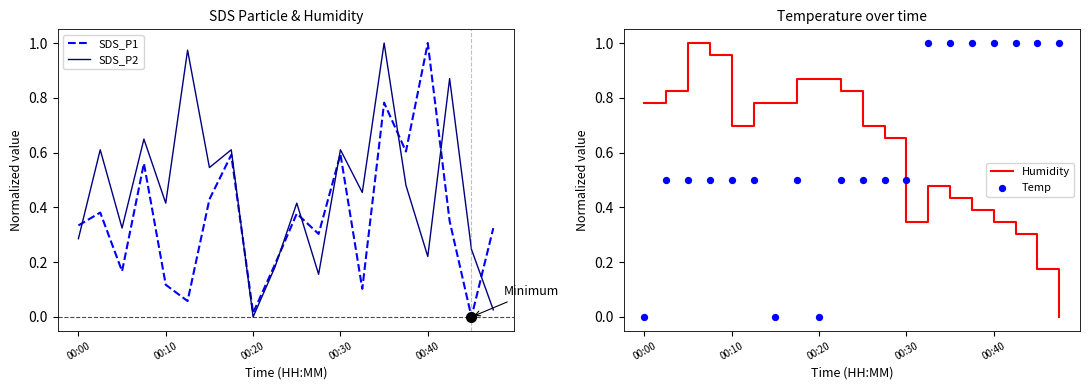

Which series contains the highest Y value?

SDS_P1